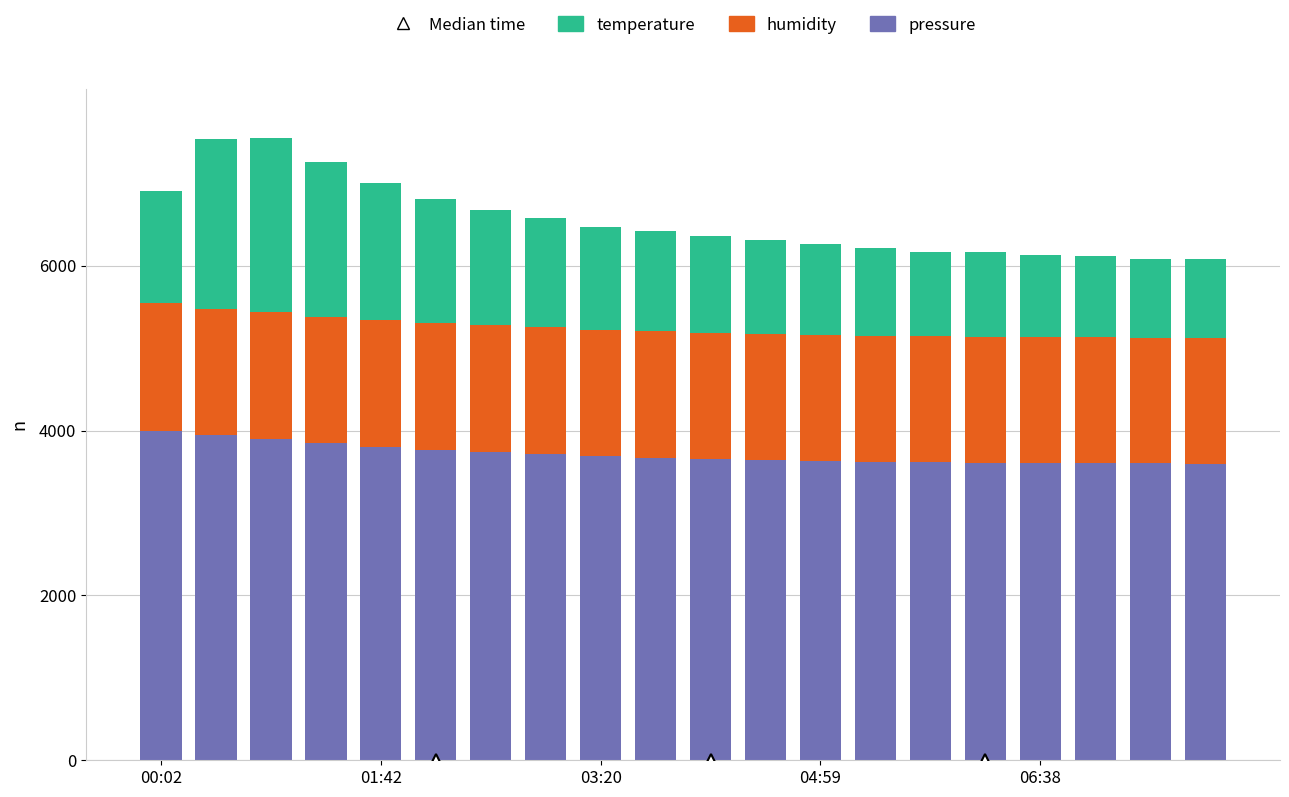

How many bars are there in total?

20